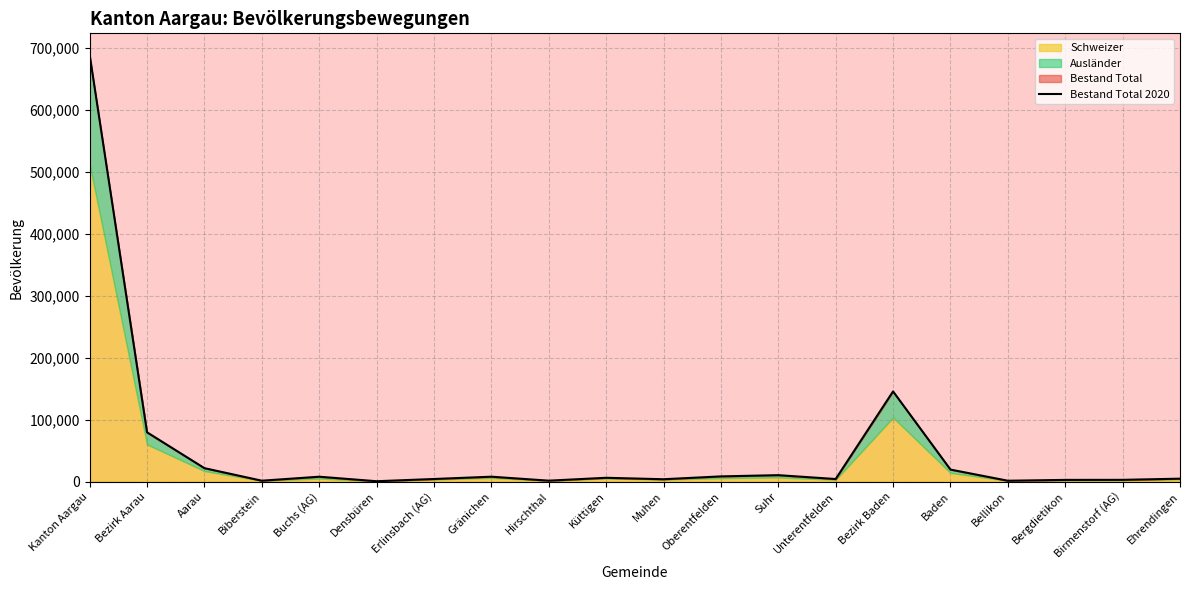

Which label corresponds to the largest value in the chart?

Kanton Aargau